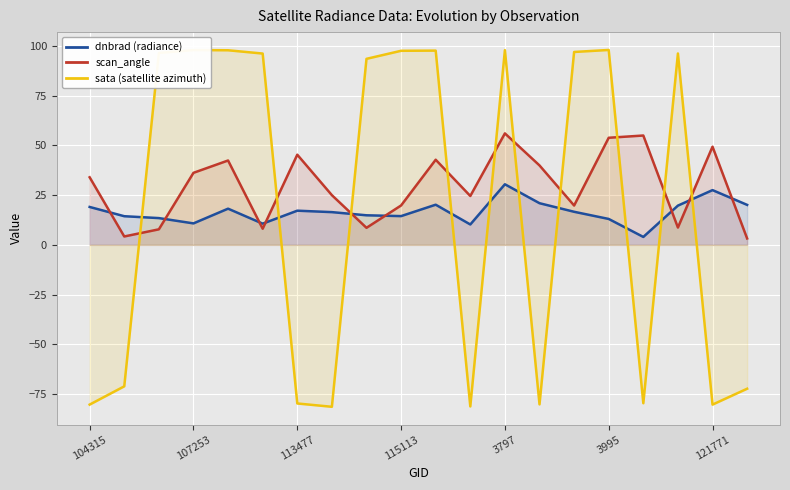

What is the greatest value displayed?

97.9